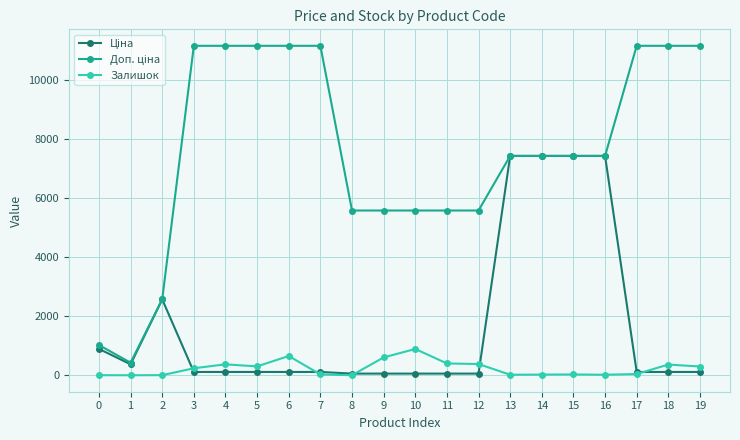

What is the maximum value shown in the chart?

11169.0